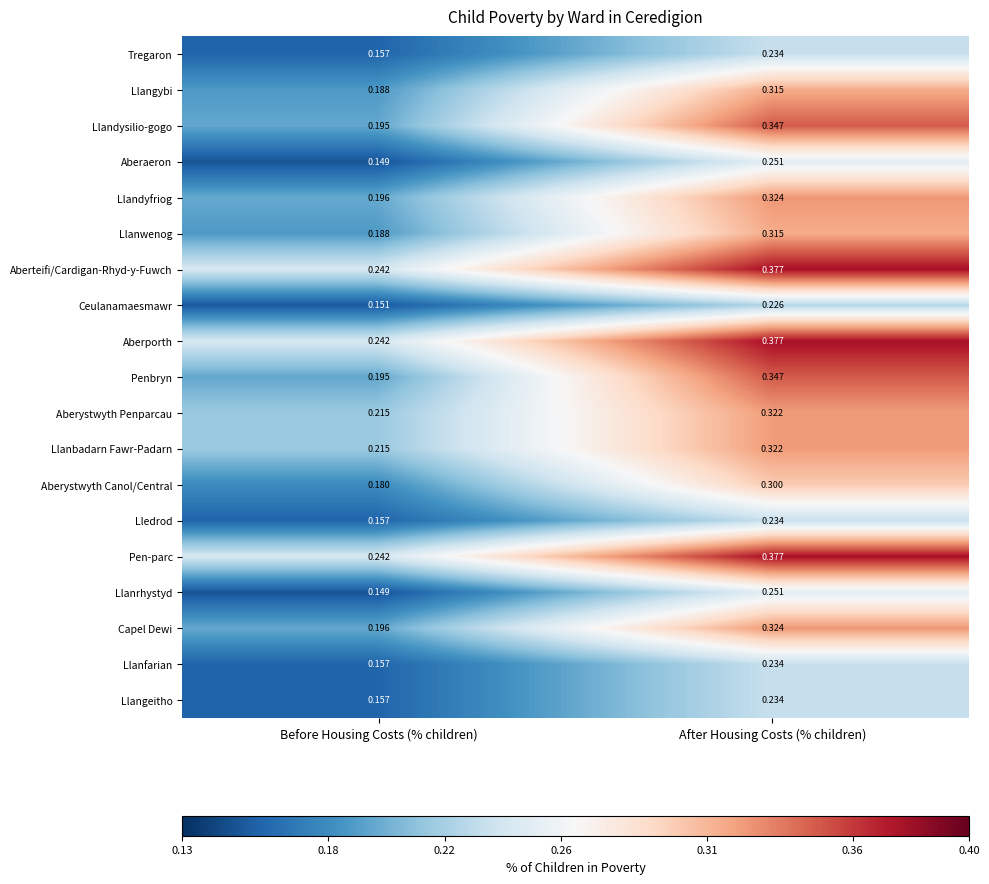

Which category has the lowest value in the Tregaron series?

Before Housing Costs (% children)